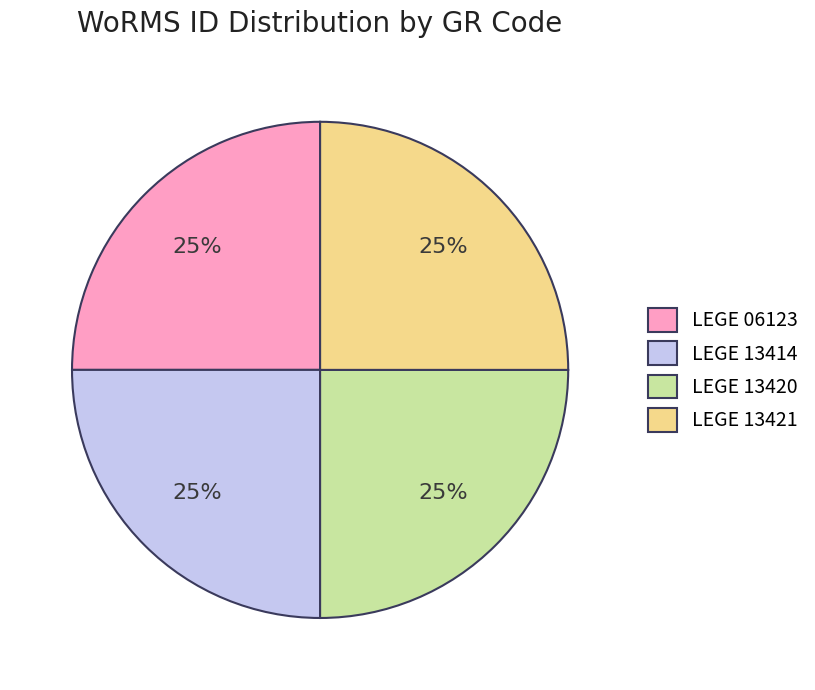

The LEGE 13420 slice represents 25% of the pie. True or false?

True